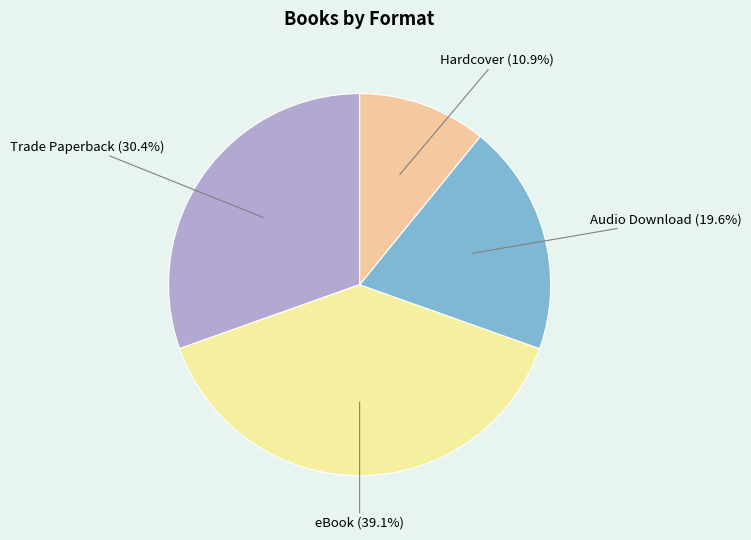

Is there a majority slice in this chart?

No